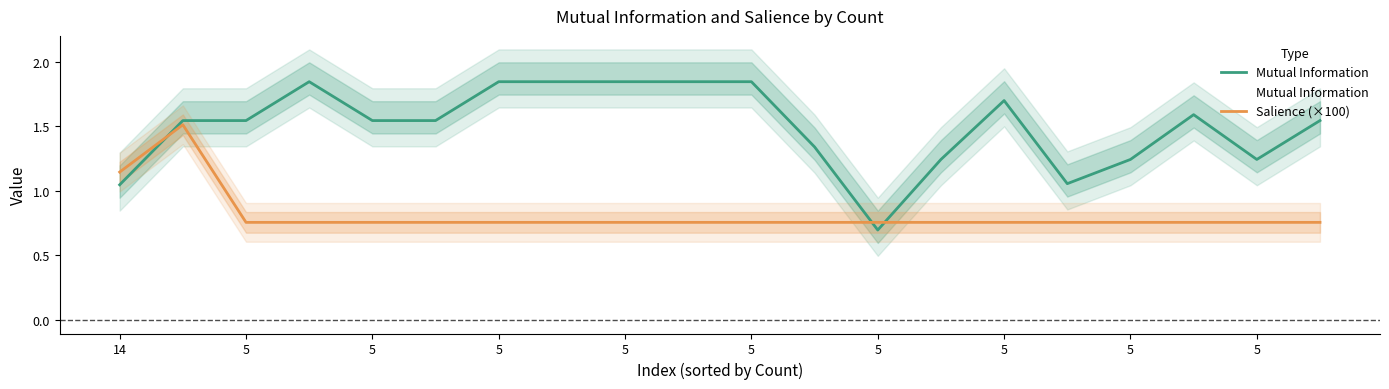

What is the sum of all Mutual Information values?

29.9